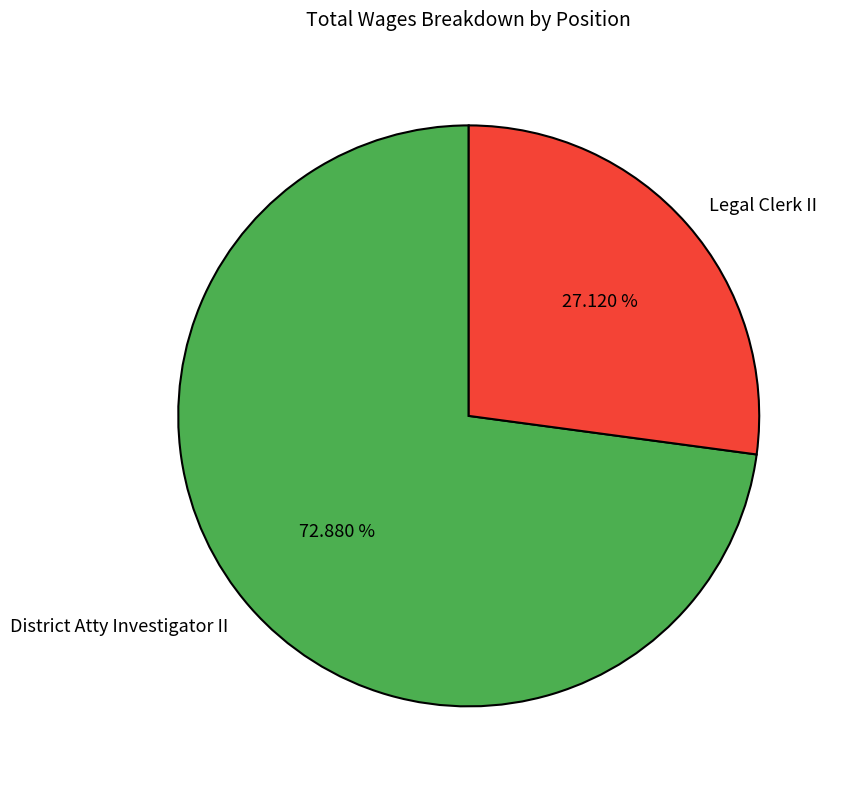

To the nearest percent, what is the difference between the Legal Clerk II and District Atty Investigator II slice percentages?

46%